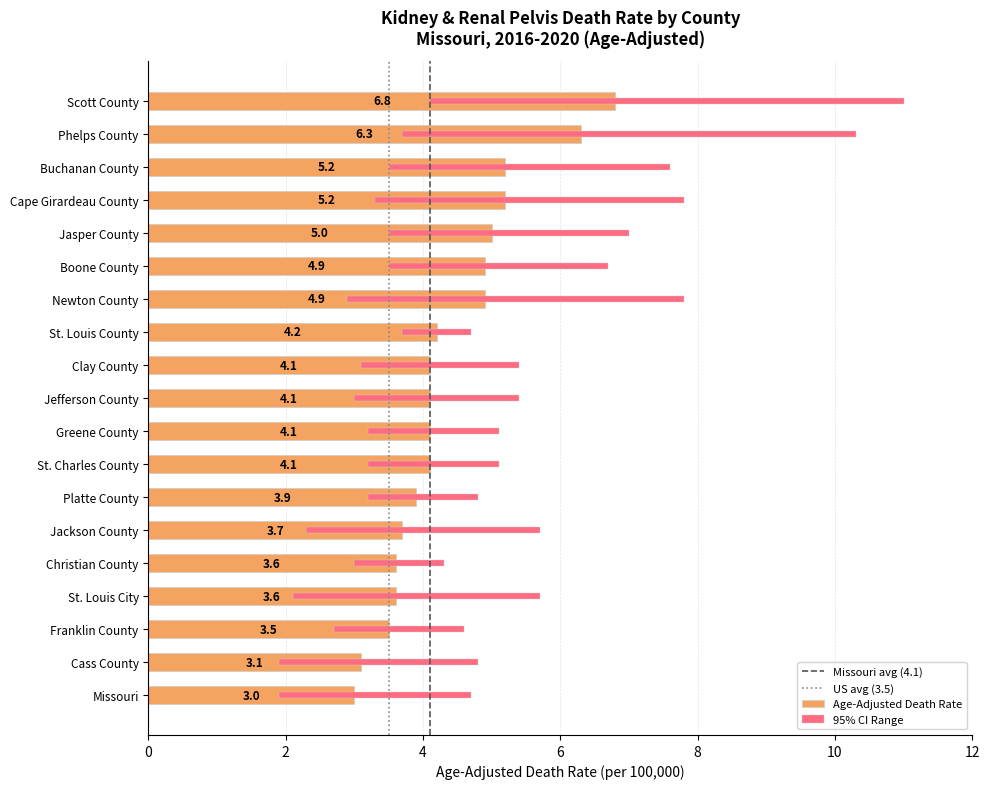

Does the chart contain stacked bars?

No